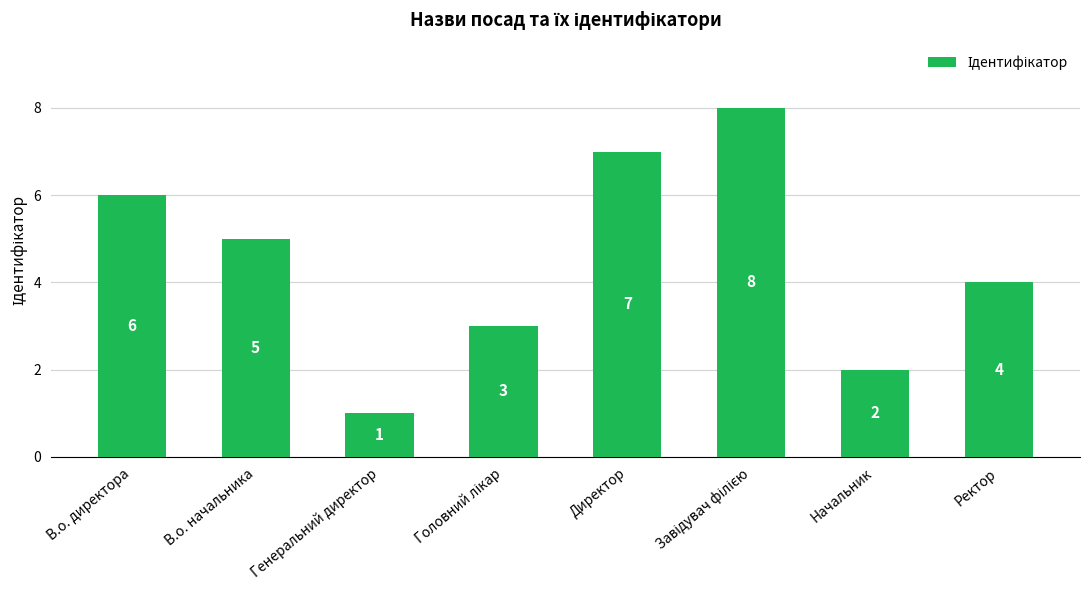

Does the chart contain any negative values?

No